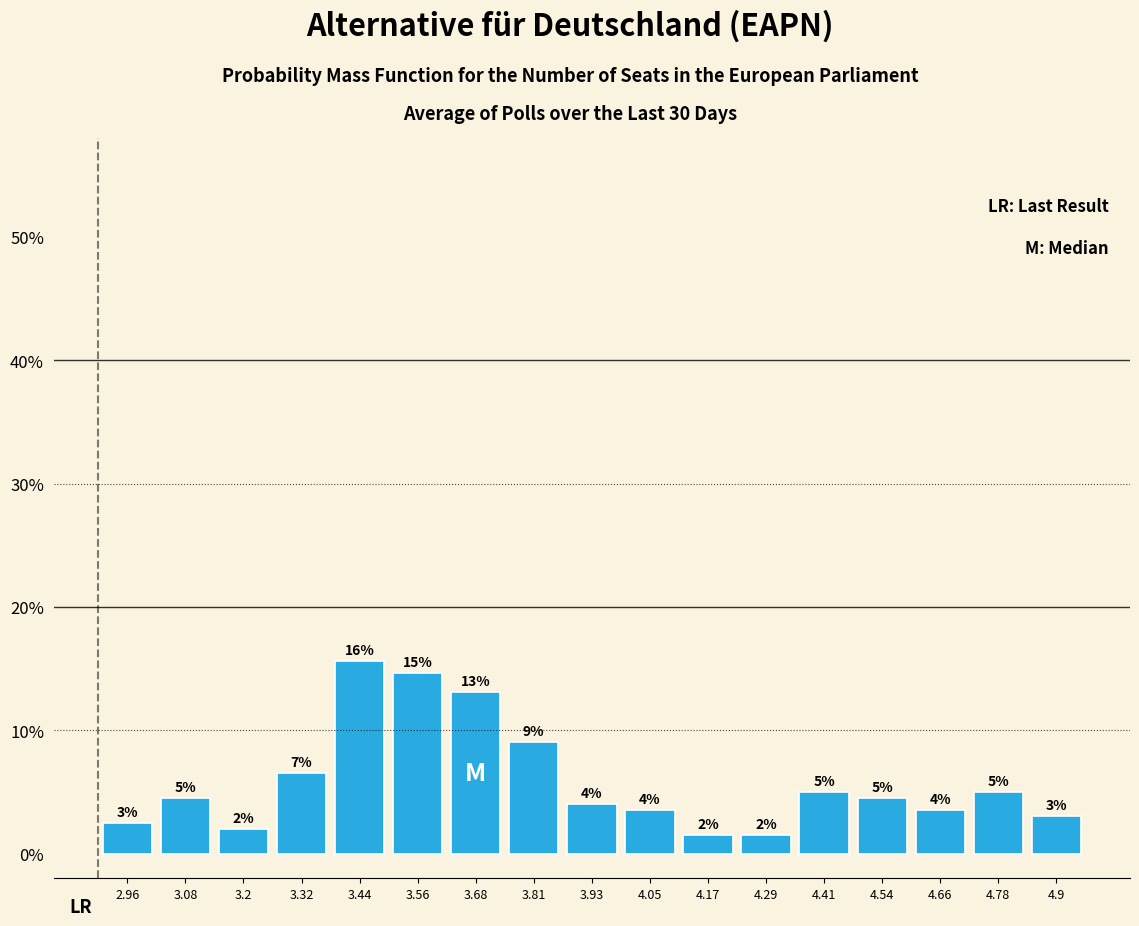

Which range on the x-axis has the tallest bar?

3.38 to 3.50